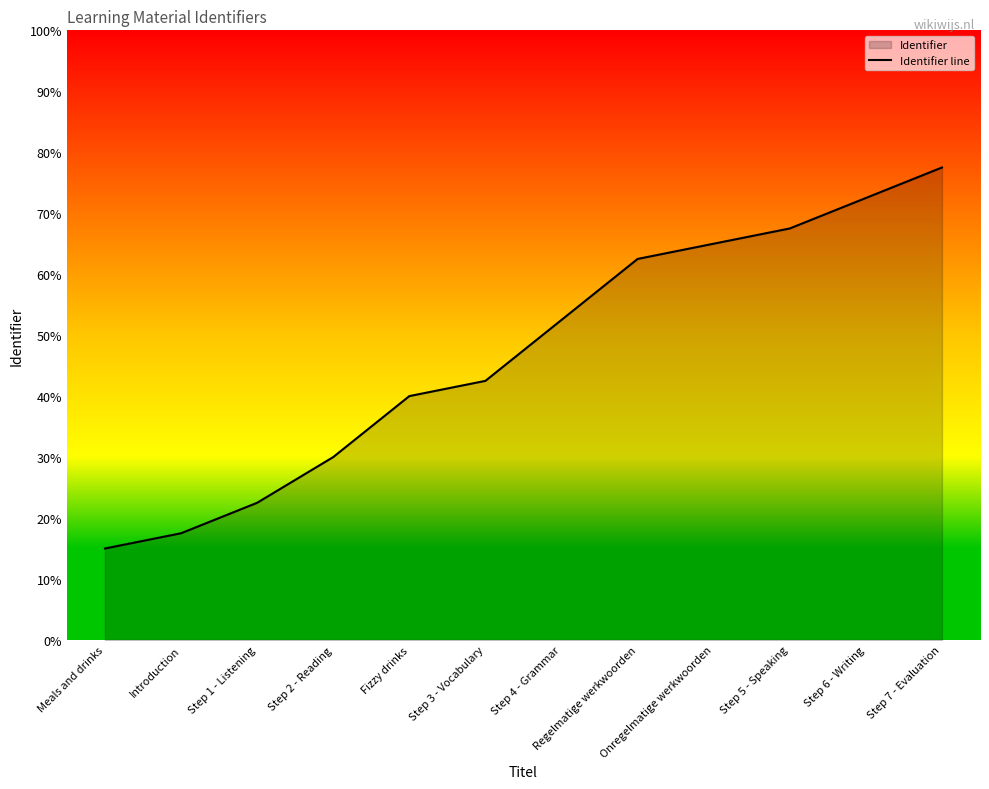

Reading left to right, transcribe all the data shown in this chart.

Meals and drinks=7763116	Introduction=7763117	Step 1 - Listening=7763119	Step 2 - Reading=7763122	Fizzy drinks=7763126	Step 3 - Vocabulary=7763127	Step 4 - Grammar=7763131	Regelmatige werkwoorden=7763135	Onregelmatige werkwoorden=7763136	Step 5 - Speaking=7763137	Step 6 - Writing=7763139	Step 7 - Evaluation=7763141